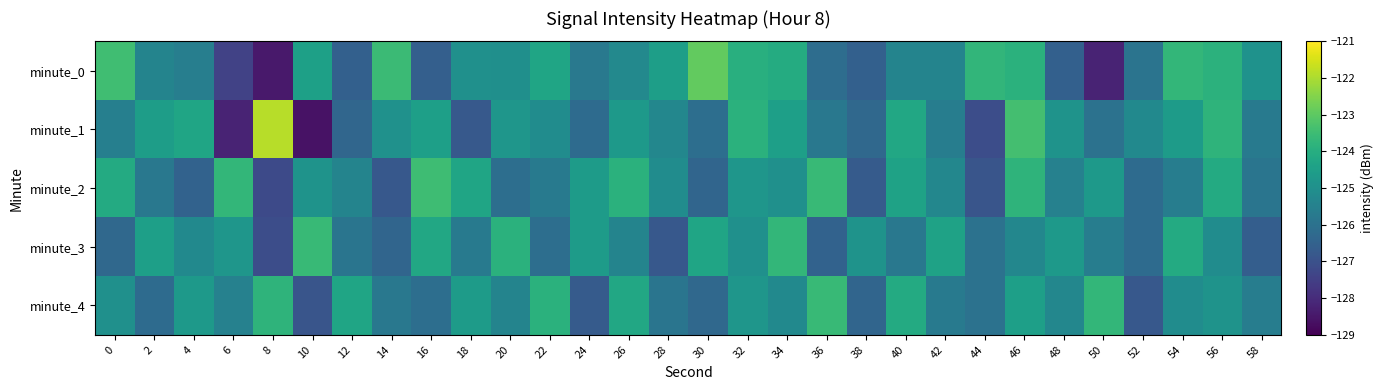

How many distinct data groups are displayed?

5